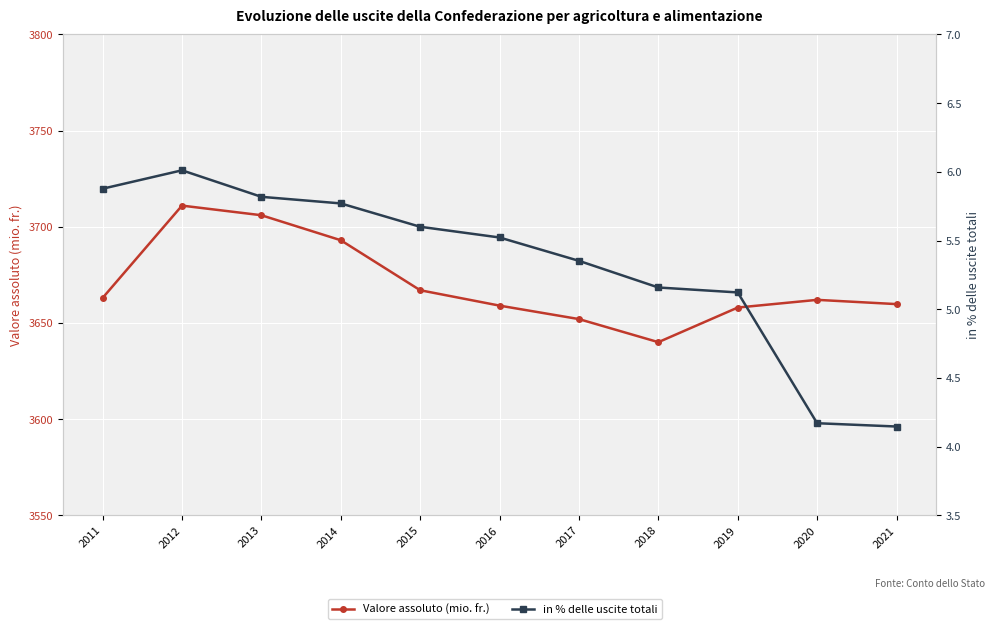

How many lines are shown in the chart?

2